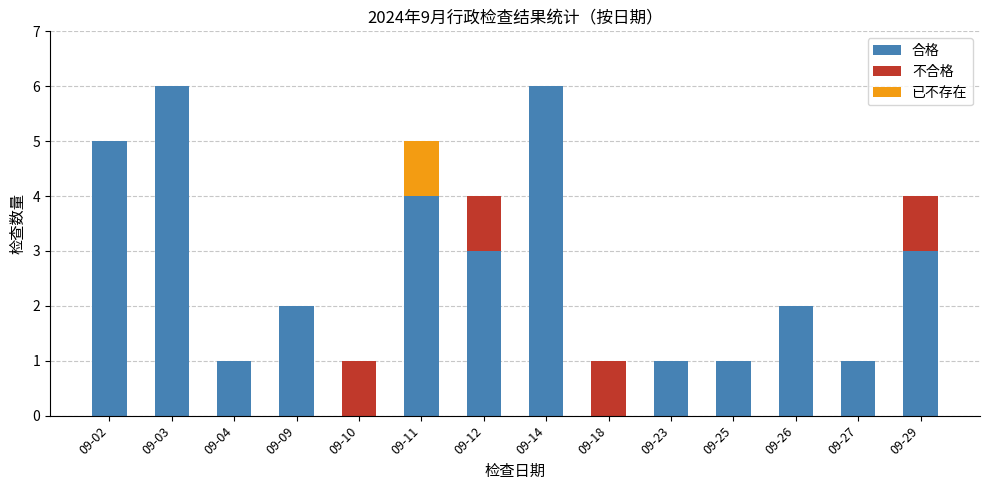

What is the total value across all series at 09-29?

4